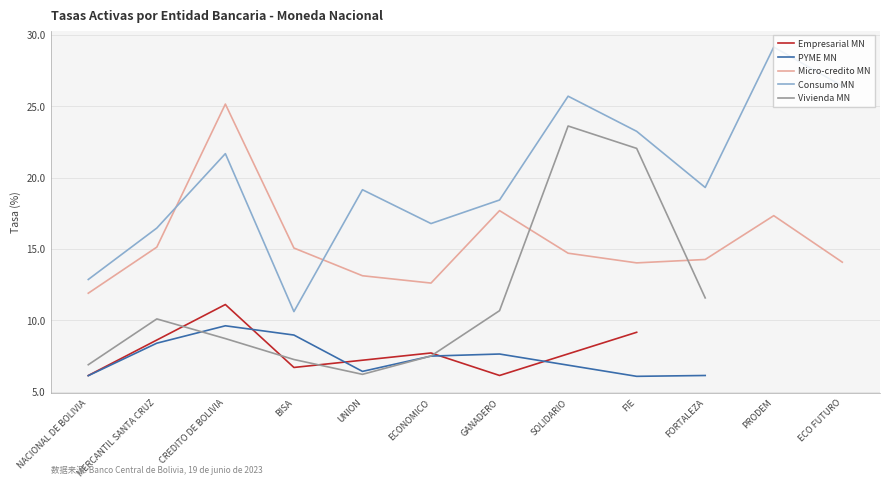

What is the maximum value for Consumo MN?

29.1